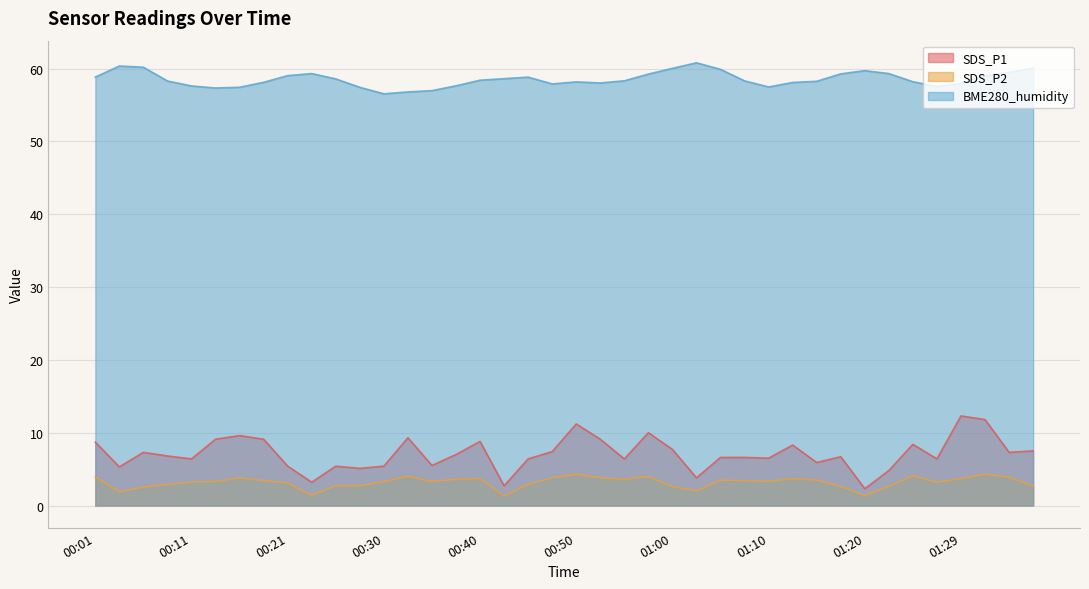

In SDS_P2, how many points are lower than both neighbors (excluding endpoints)?

9